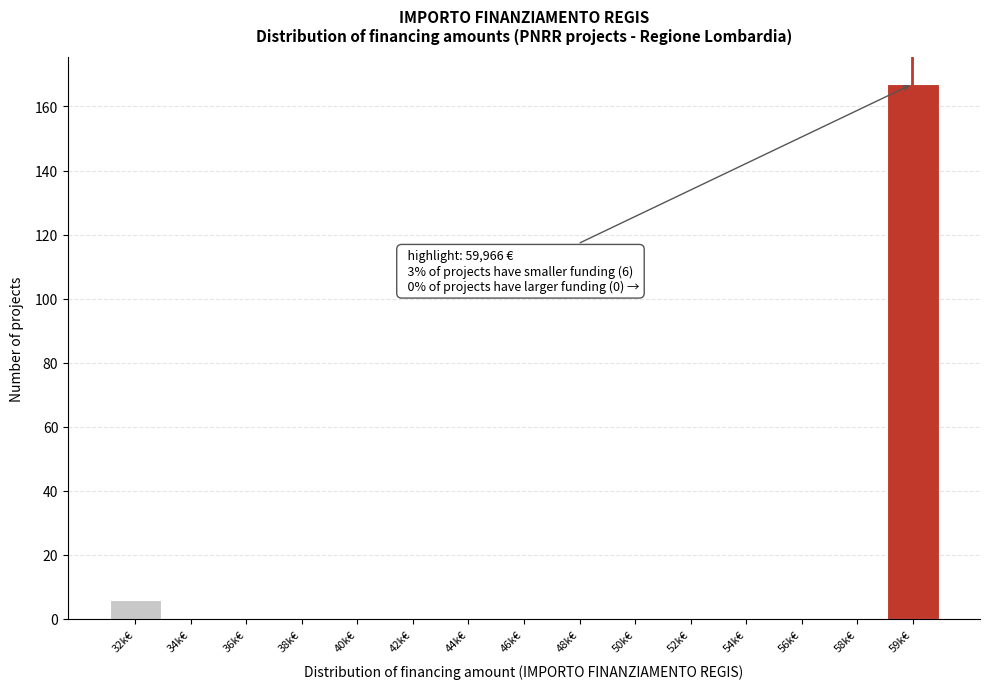

Reading left to right, list all the values displayed in this chart.

32k€=6	34k€=0	36k€=0	38k€=0	40k€=0	42k€=0	44k€=0	46k€=0	48k€=0	50k€=0	52k€=0	54k€=0	56k€=0	58k€=0	59k€=167